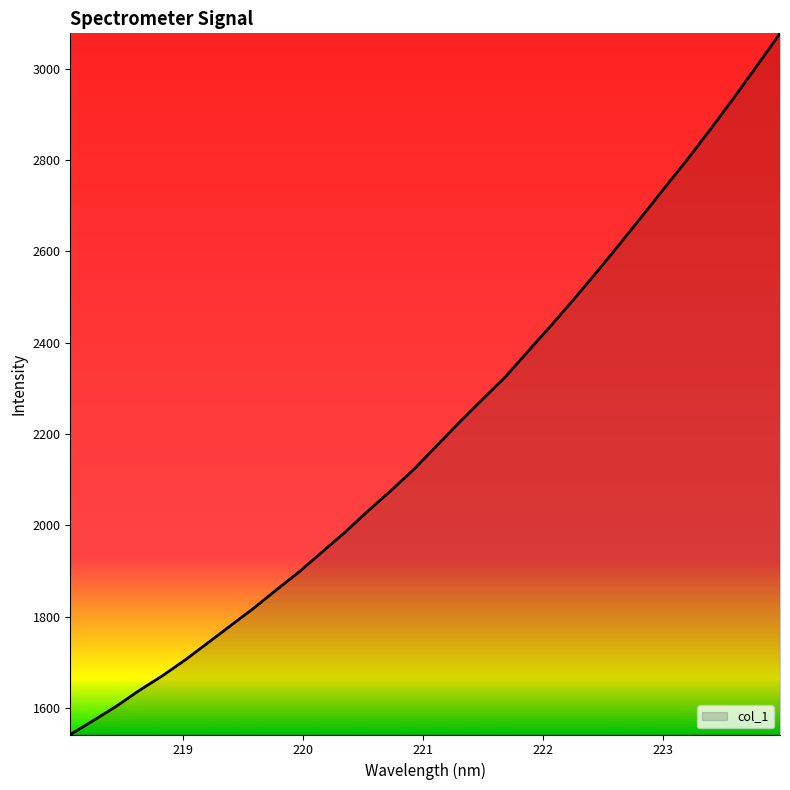

How many categories are shown in the chart?

32